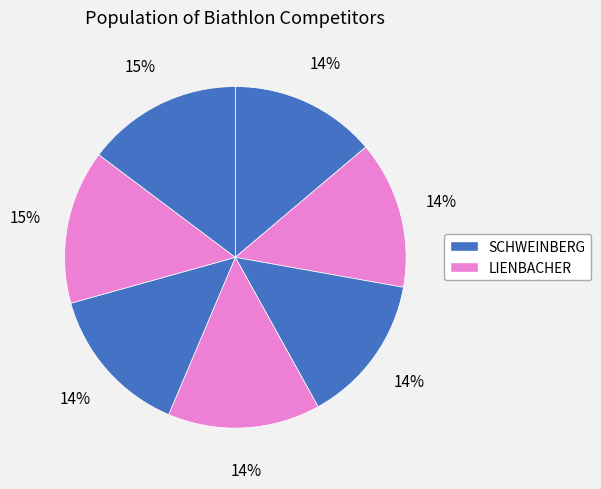

How many segments does this pie chart have?

7